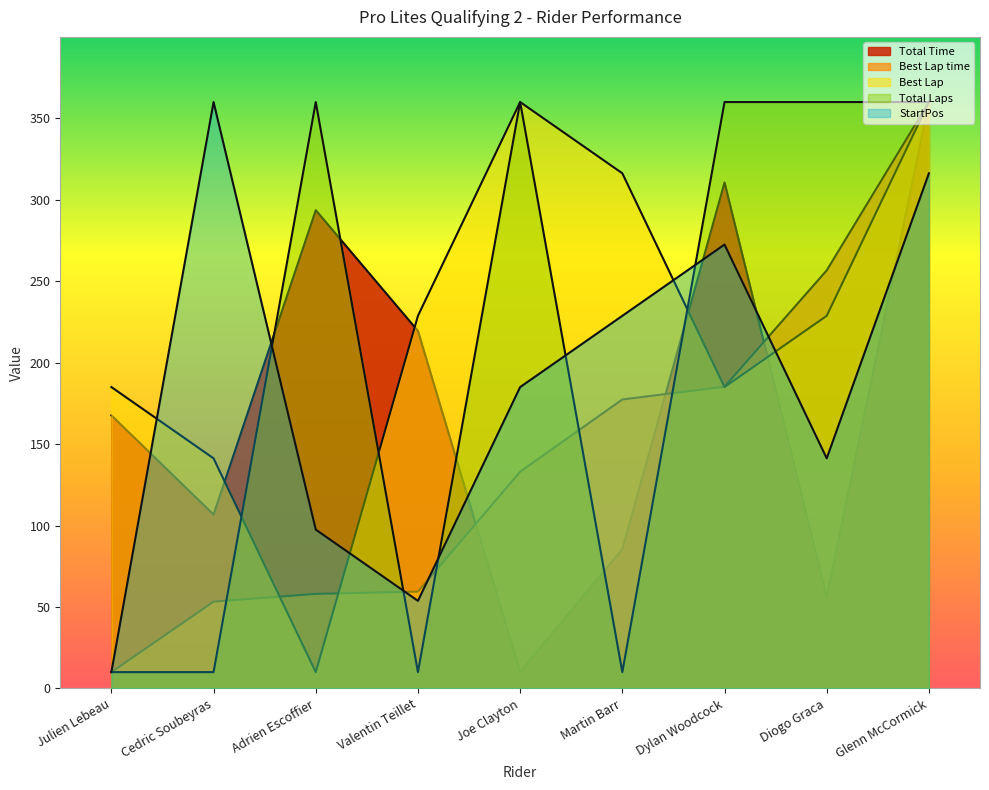

At which label is Total Time closest to 185?

Julien Lebeau